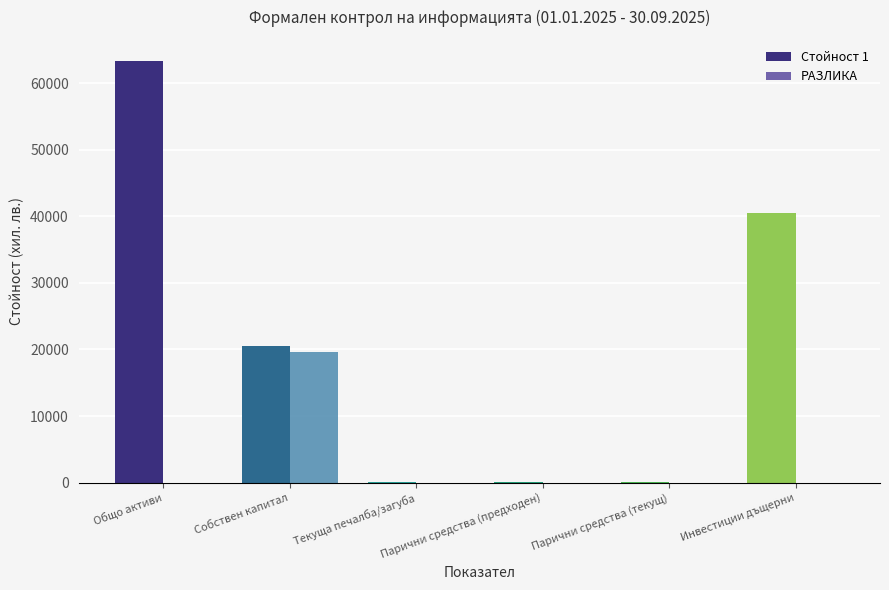

What is the total value across all series at Собствен капитал?

40090